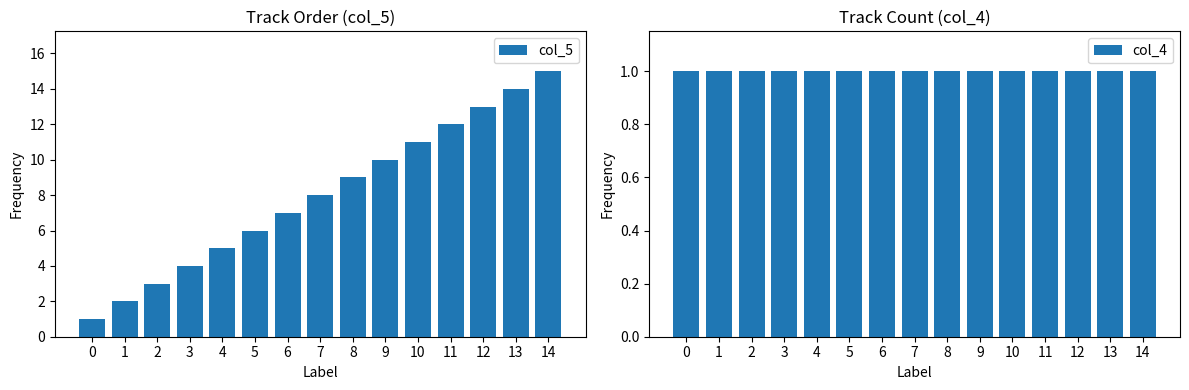

Reading left to right, transcribe all the data shown in this chart.

col_5: 0=1	1=2	2=3	3=4	4=5	5=6	6=7	7=8	8=9	9=10	10=11	11=12	12=13	13=14	14=15
col_4: 0=1	1=1	2=1	3=1	4=1	5=1	6=1	7=1	8=1	9=1	10=1	11=1	12=1	13=1	14=1